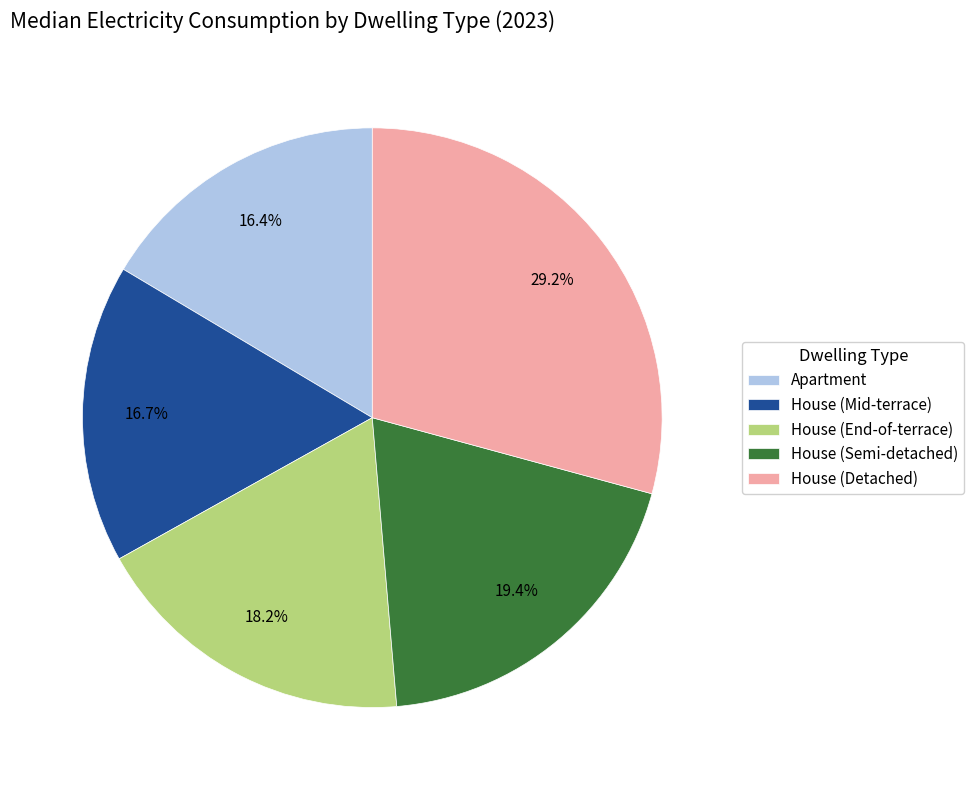

How many slices are in this pie chart?

5